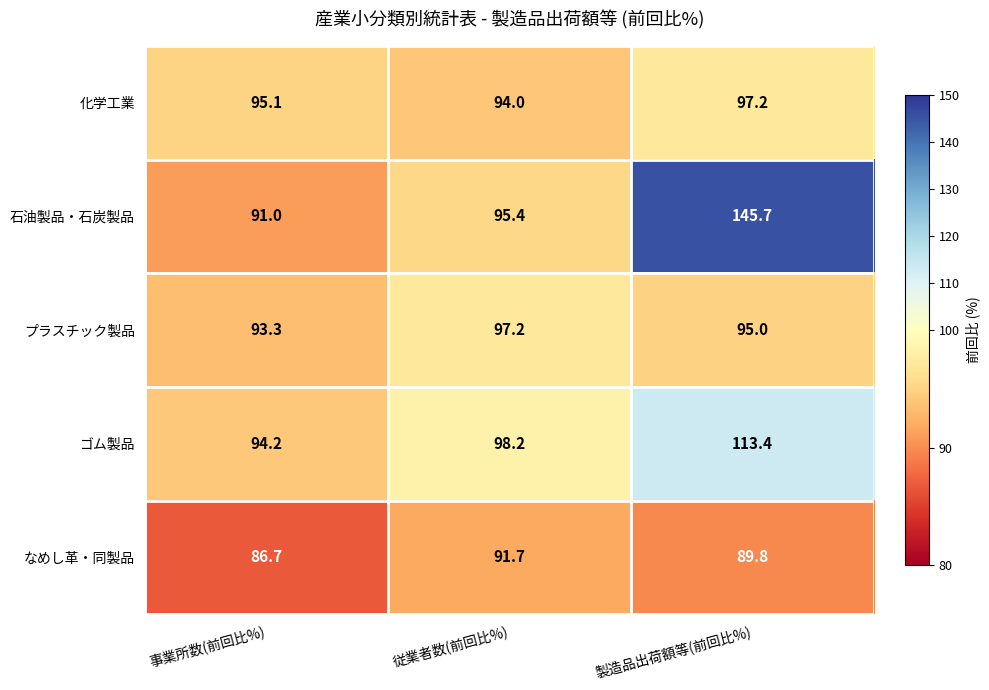

What is the difference between the highest and lowest values at 製造品出荷額等(前回比%)?

55.9